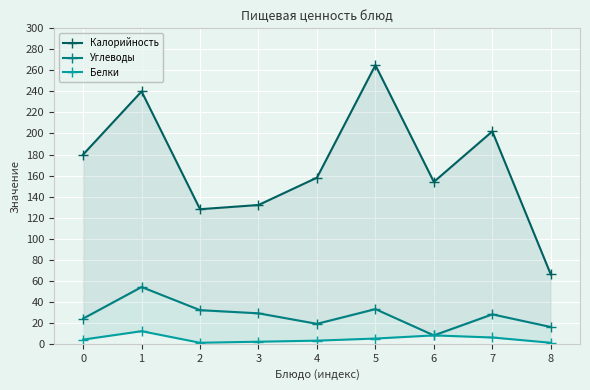

What is the total value across all series at 2?

161